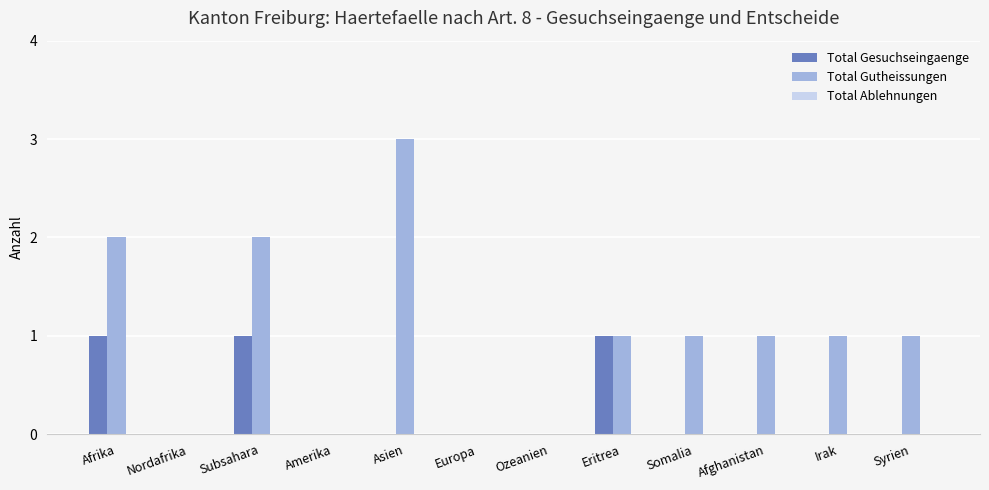

What is the sum of all Total Gutheissungen values?

12